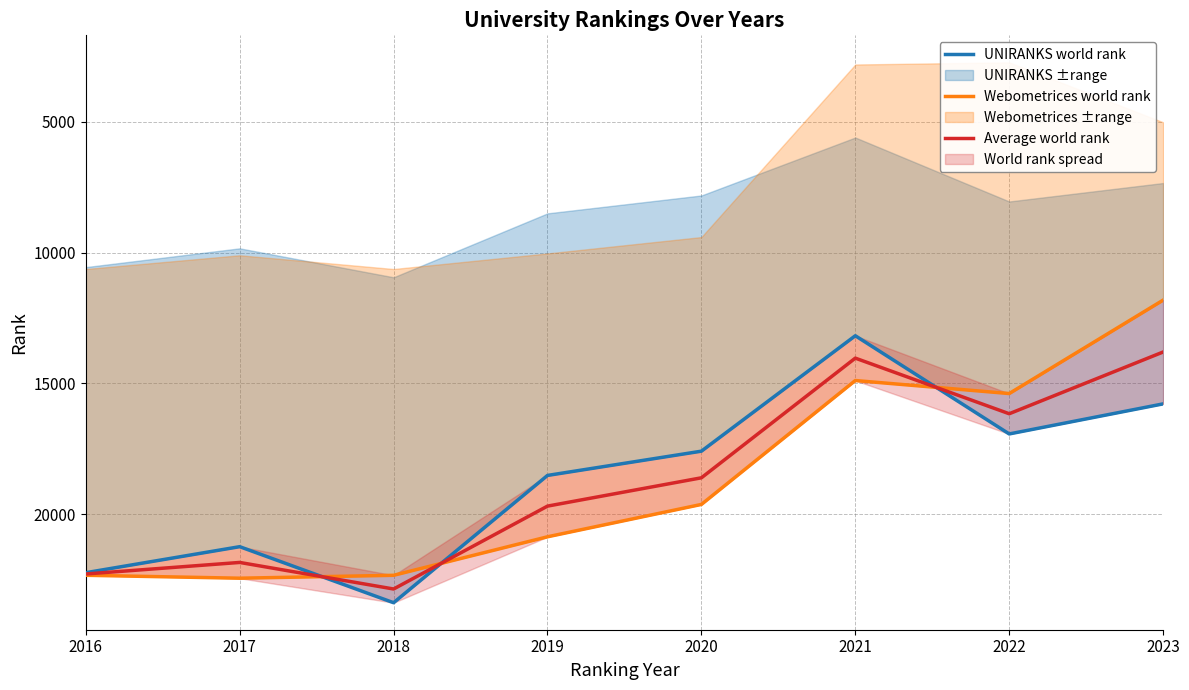

What is the maximum value for Average world rank?

22864.0